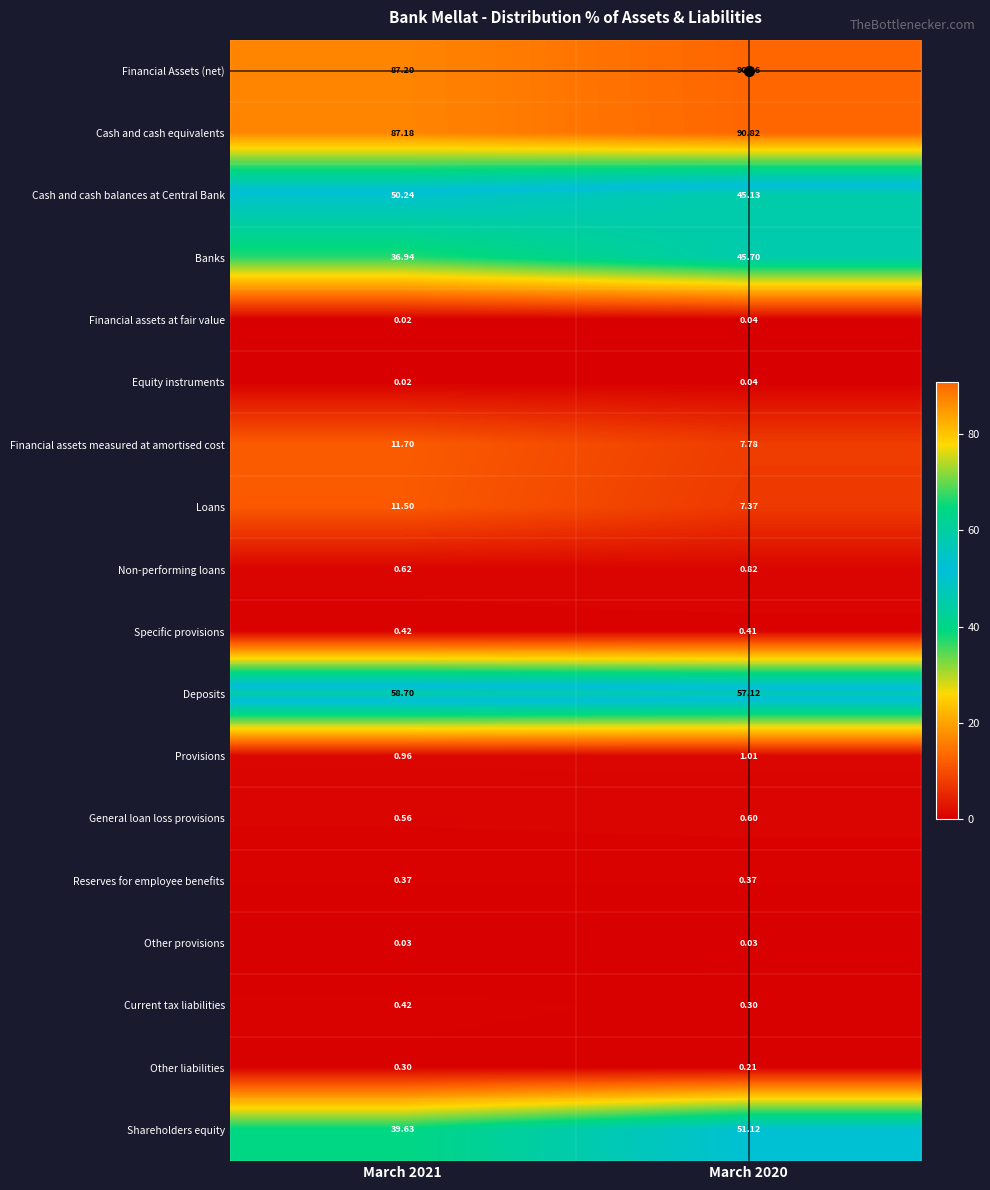

Which series changed the most between March 2021 and March 2020?

Shareholders equity